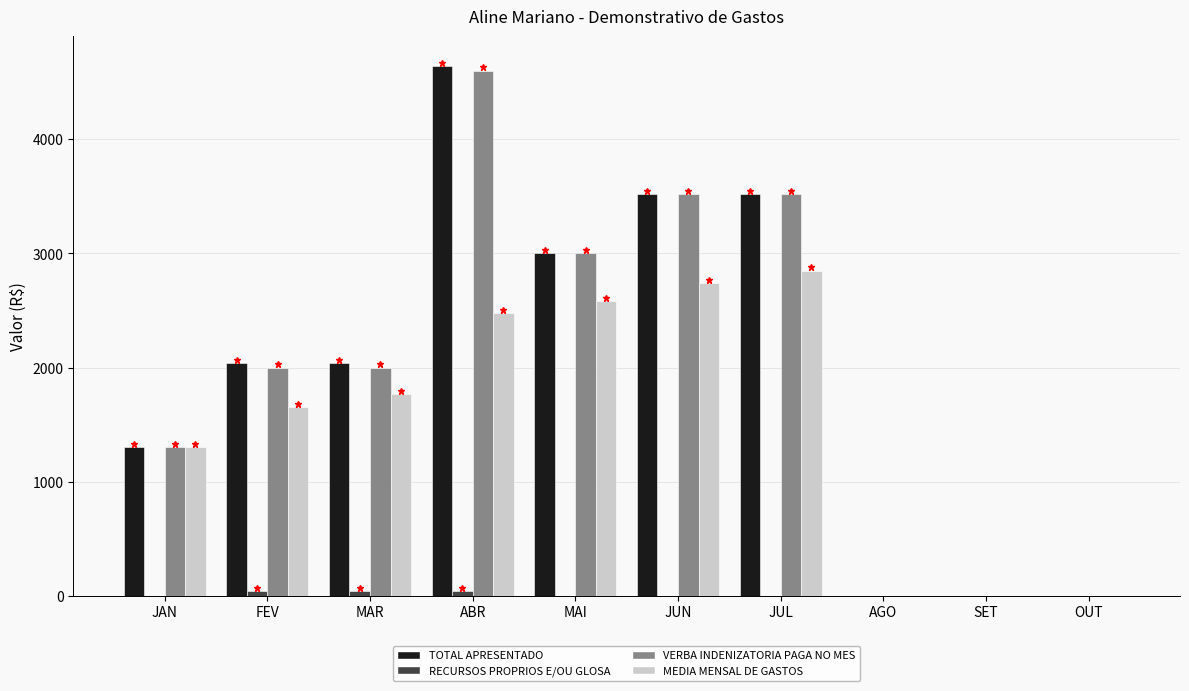

What is the highest value of the VERBA INDENIZATORIA PAGA NO MES series?

4600.0